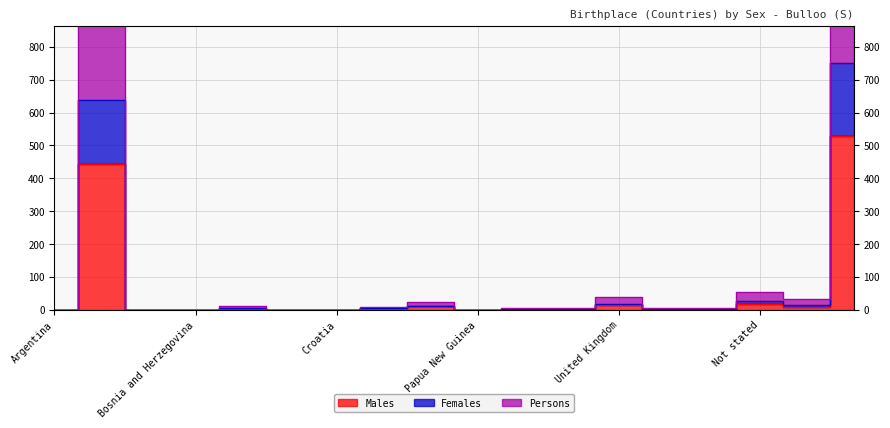

How many data points in Males are above 3?

7